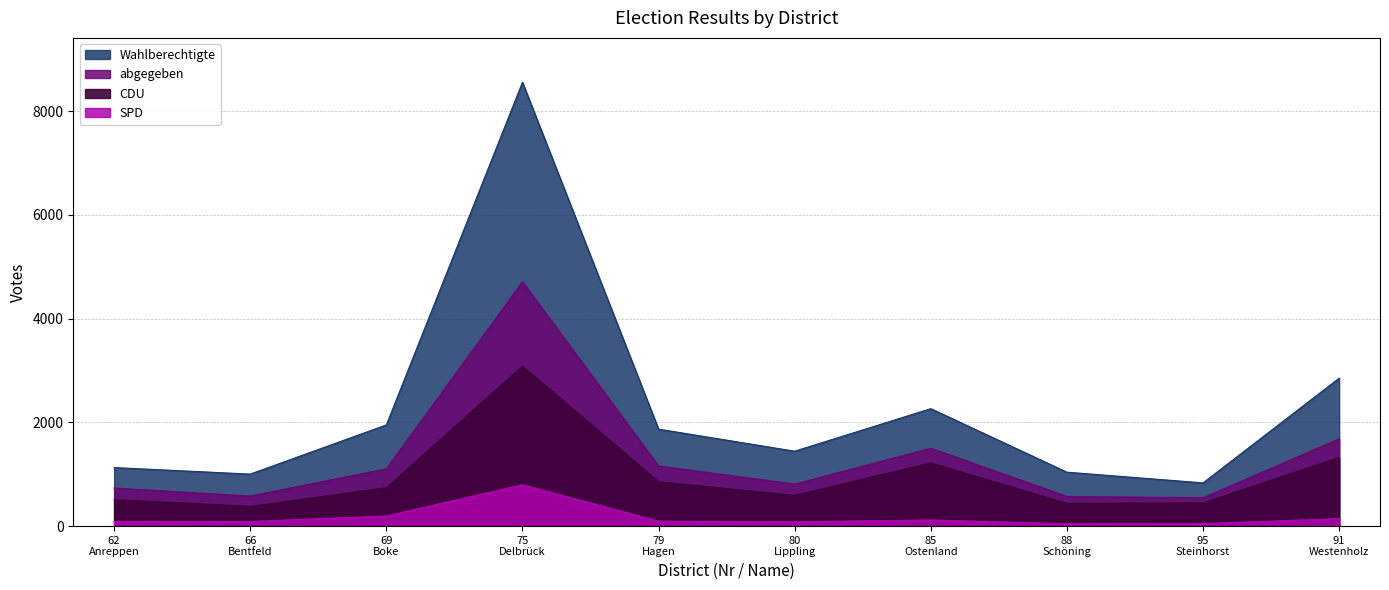

How many categories are shown in the chart?

10